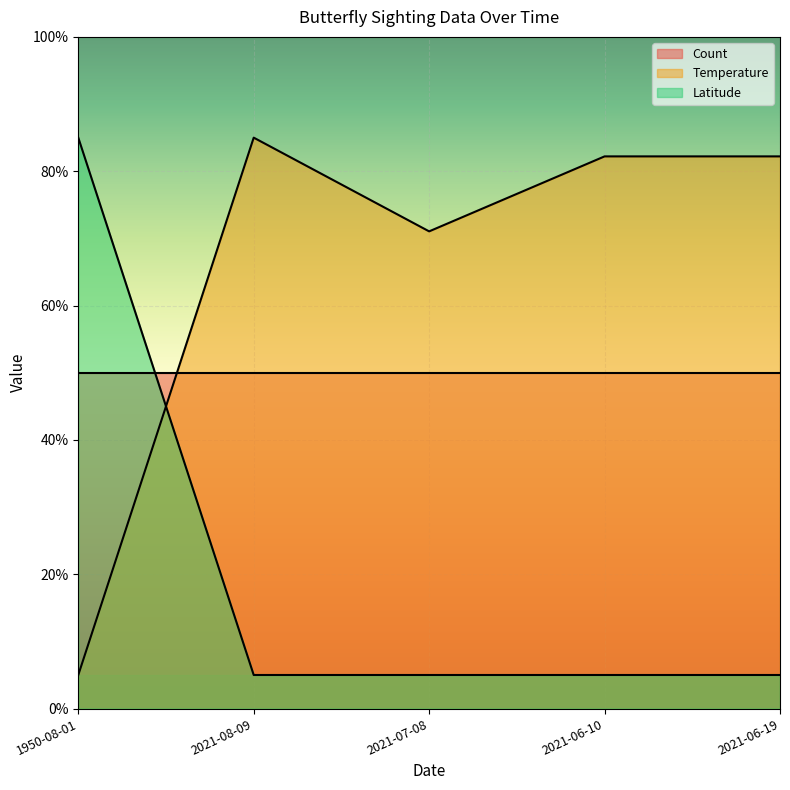

What is the label of the 2nd point from the right?

2021-06-10